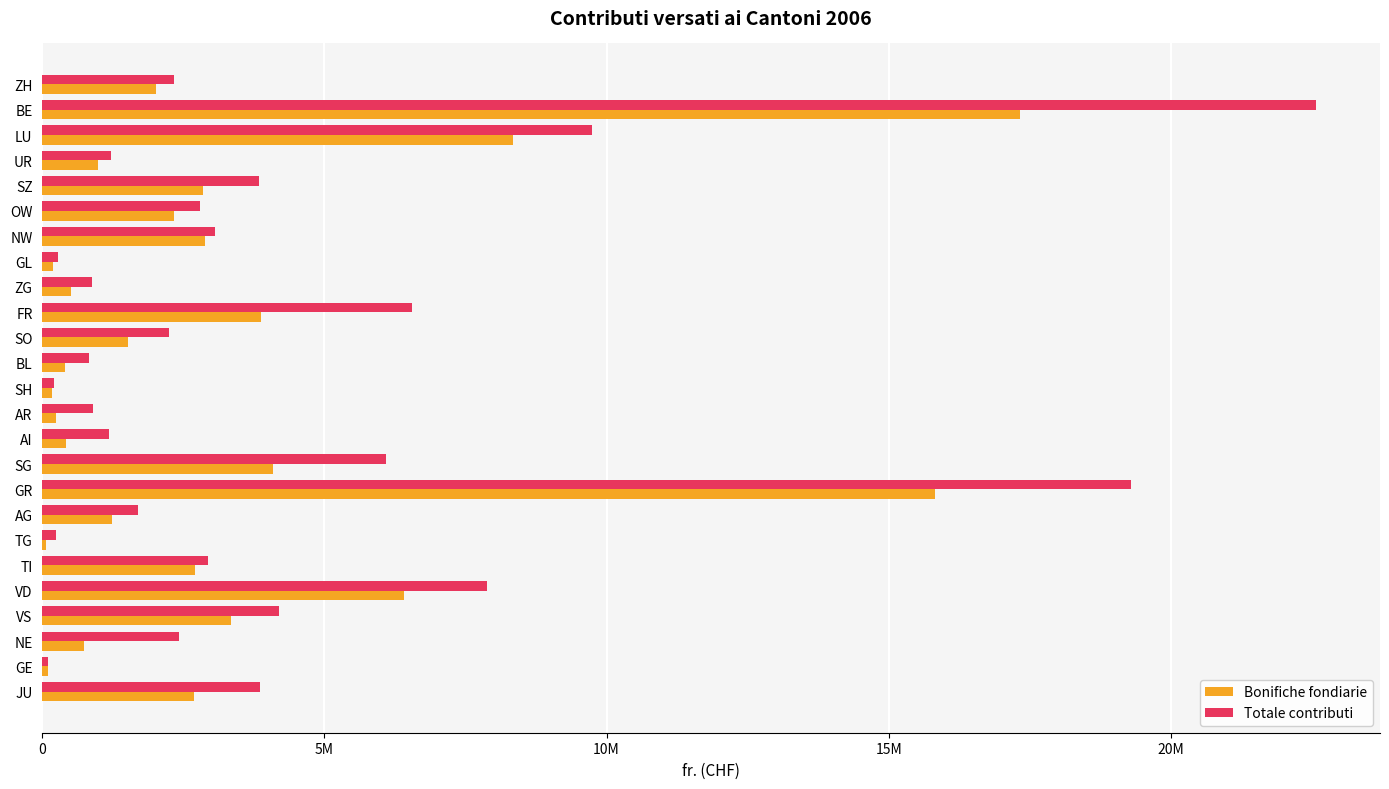

What are all the series names shown in the legend?

Bonifiche fondiarie, Totale contributi